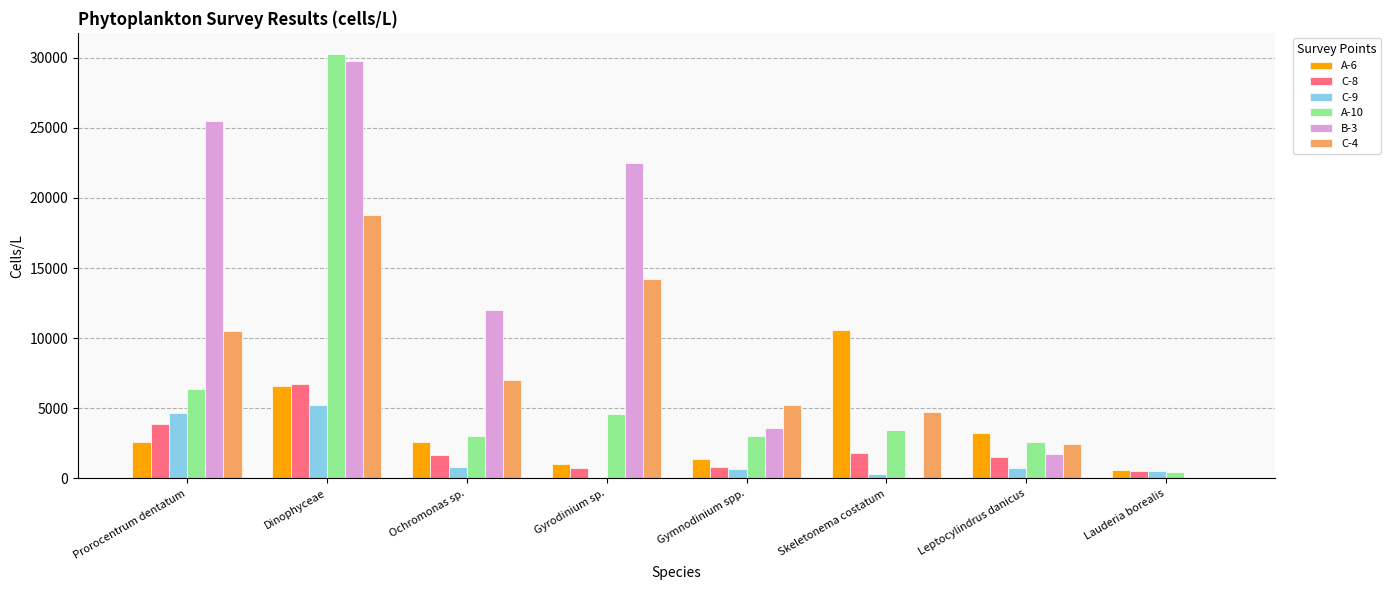

Between Prorocentrum dentatum and Ochromonas sp., which series saw the biggest shift?

B-3